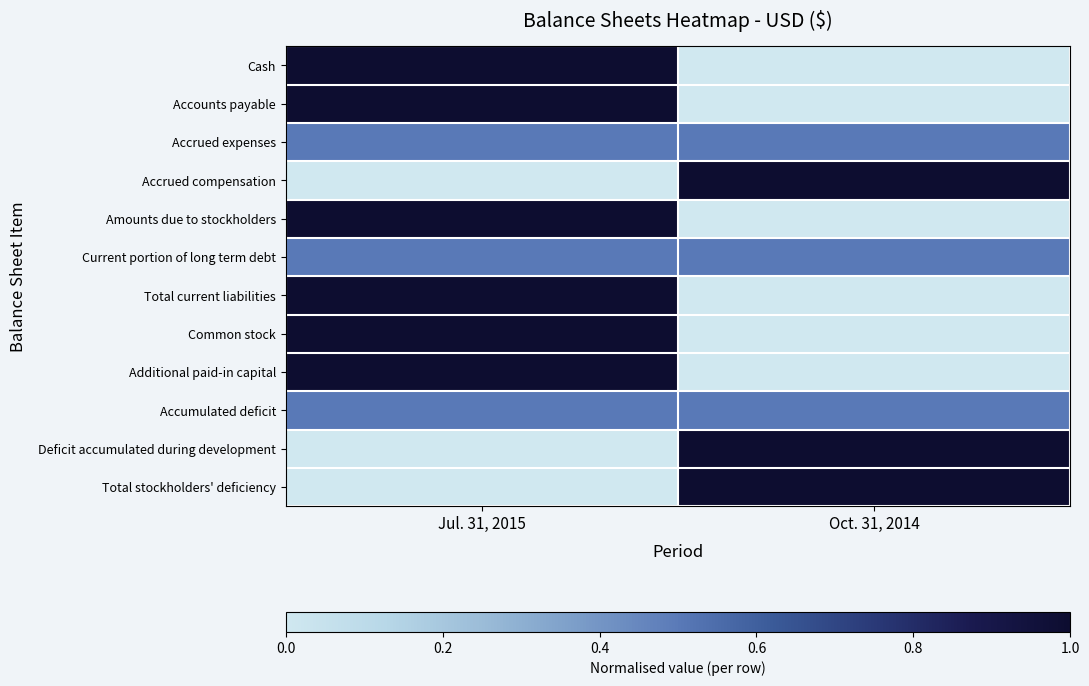

At how many categories does at least one series exceed 0?

2